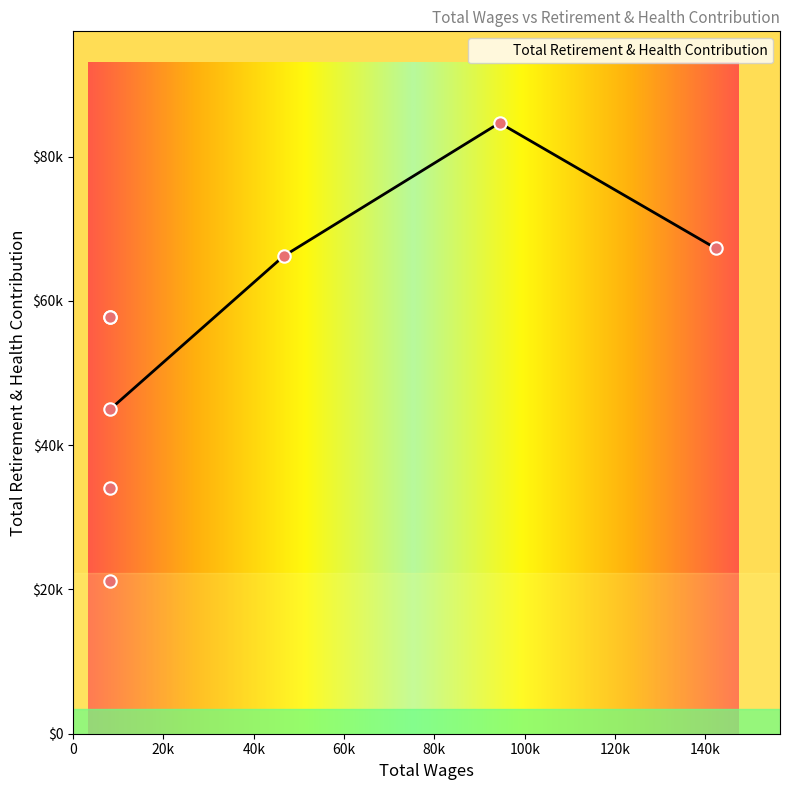

What is the change in value from 46600.0 to 8177.0?

-8468